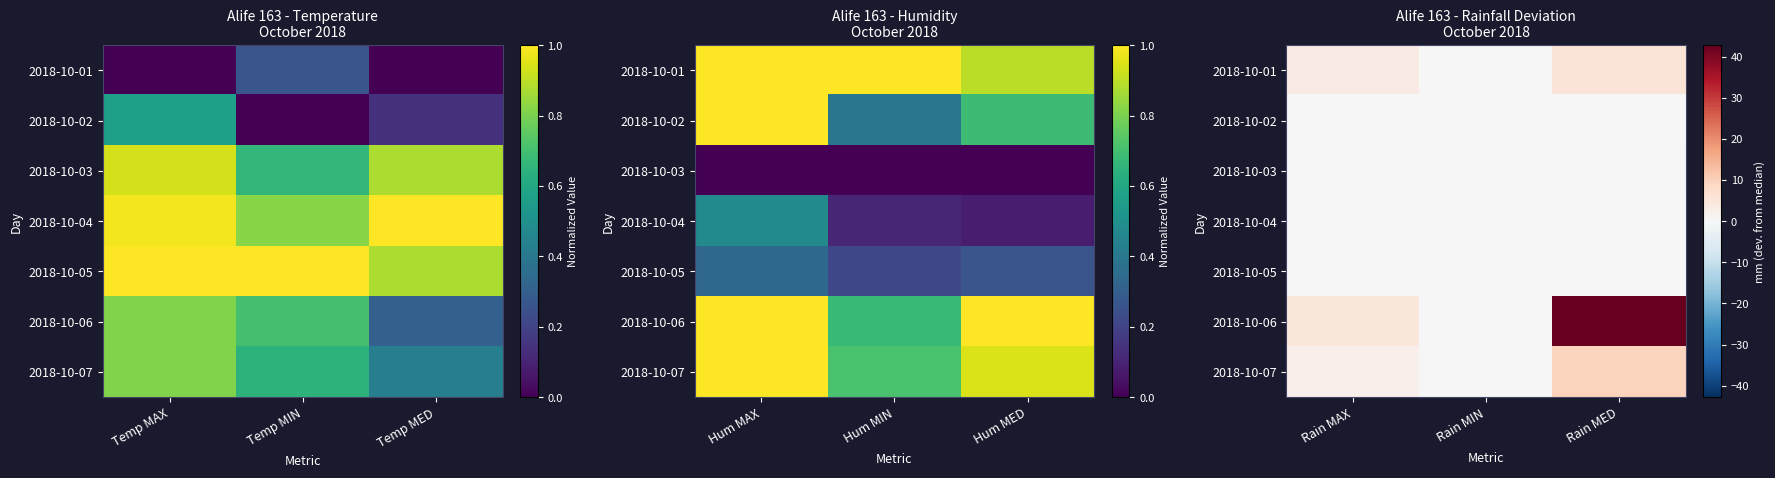

Which category has the highest value across all series?

Rain MED